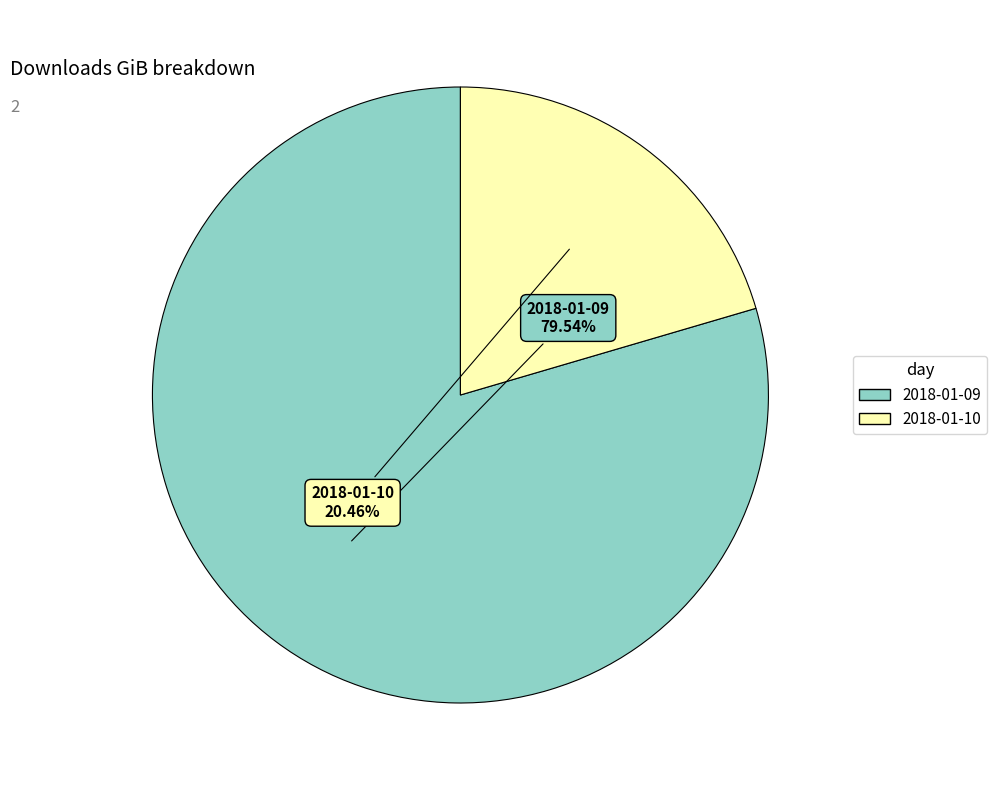

Is it true that 2018-01-09 is 91% of the pie?

False